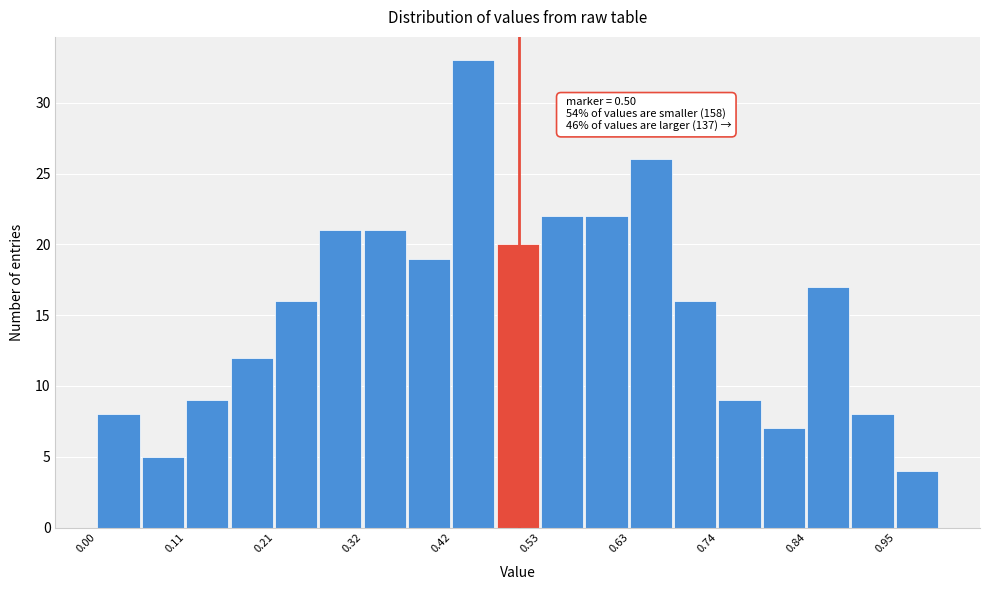

Read against the x-axis, roughly where is the centre of the tallest bar?

0.44